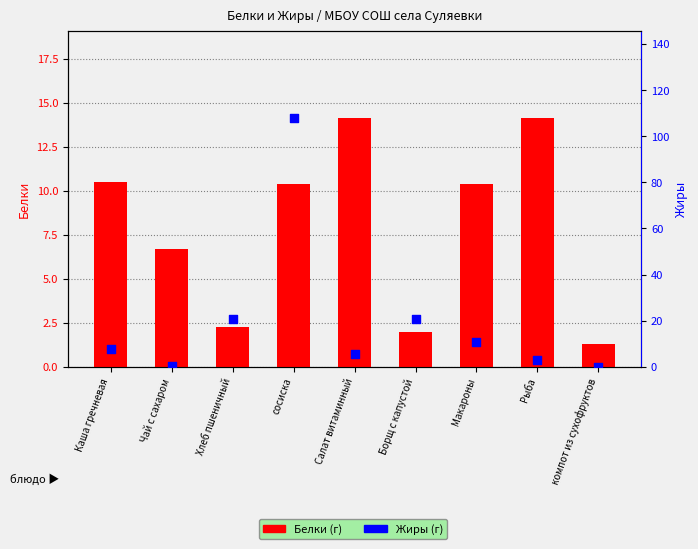

Which series contains the lowest Y value?

Жиры